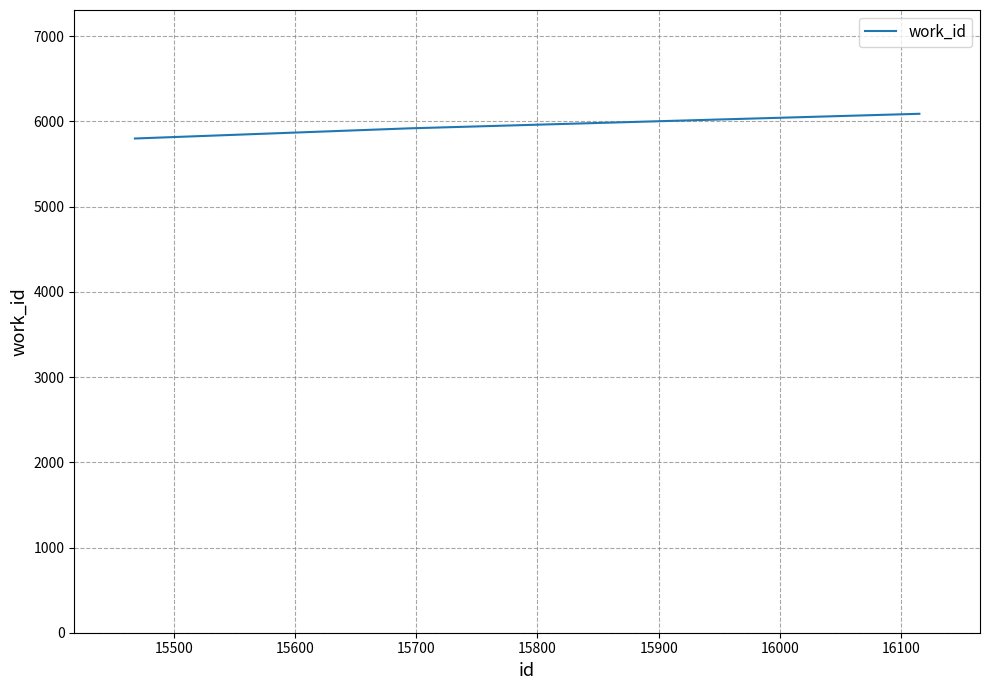

What is the difference between the maximum and second lowest values?

171